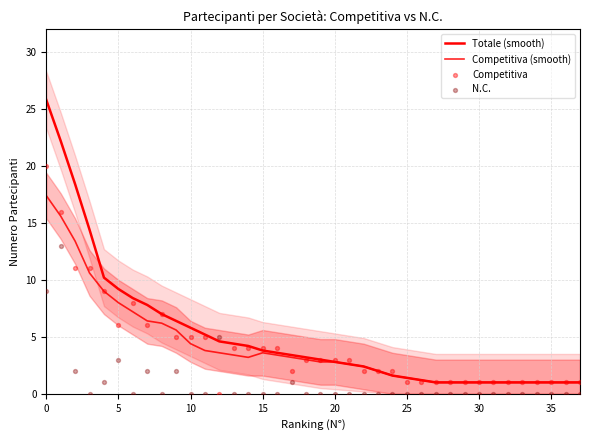

Is the value of N.C. at 13 greater than the value of Competitiva at 11?

No